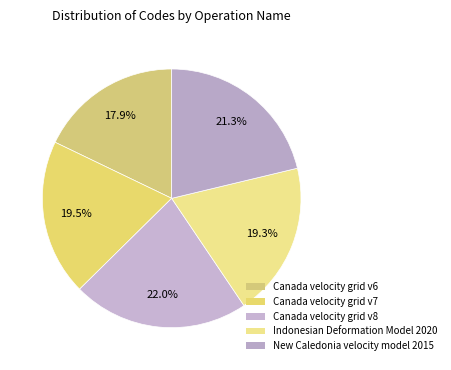

What is the change in value from Canada velocity grid v8 to Indonesian Deformation Model 2020?

-1332